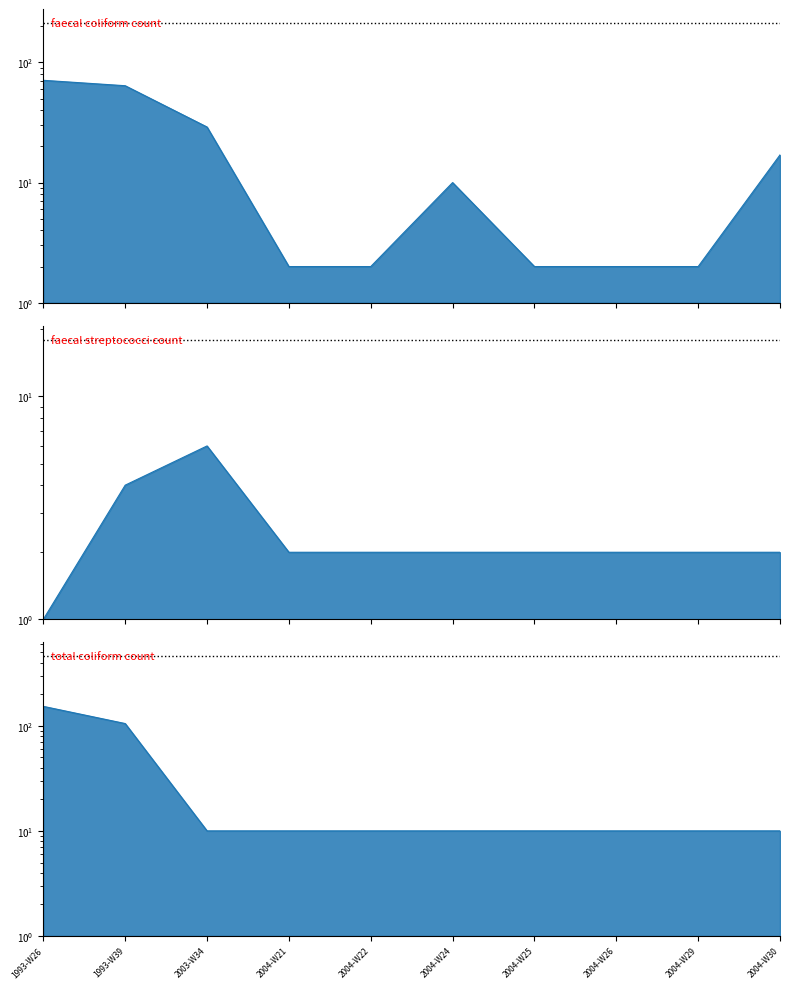

Reading left to right, transcribe all the data shown in this chart.

faecal coliform count: 1993-W26=71	1993-W39=64	2003-W34=29	2004-W21=2	2004-W22=2	2004-W24=10	2004-W25=2	2004-W26=2	2004-W29=2	2004-W30=17
faecal streptococci count: 1993-W26=1	1993-W39=4	2003-W34=6	2004-W21=2	2004-W22=2	2004-W24=2	2004-W25=2	2004-W26=2	2004-W29=2	2004-W30=2
total coliform count: 1993-W26=153	1993-W39=105	2003-W34=10	2004-W21=10	2004-W22=10	2004-W24=10	2004-W25=10	2004-W26=10	2004-W29=10	2004-W30=10